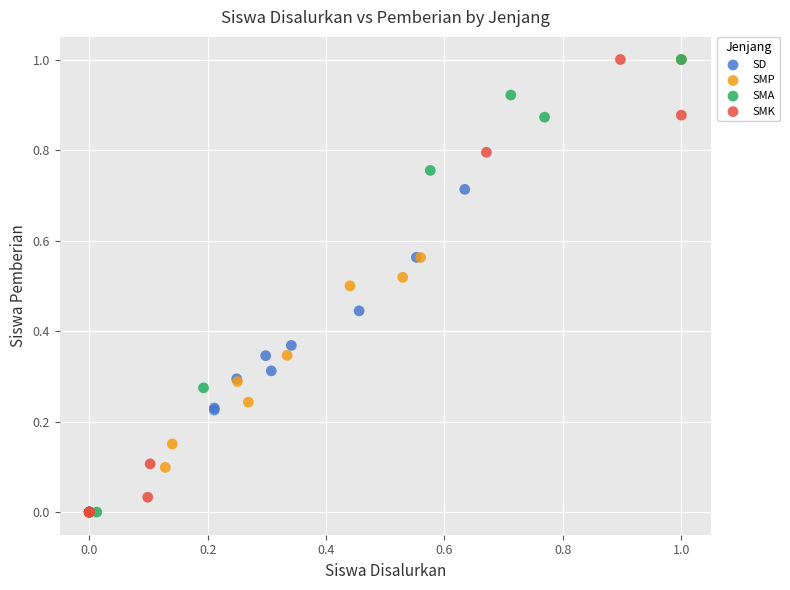

What are all the series names shown in the legend?

SD, SMP, SMA, SMK